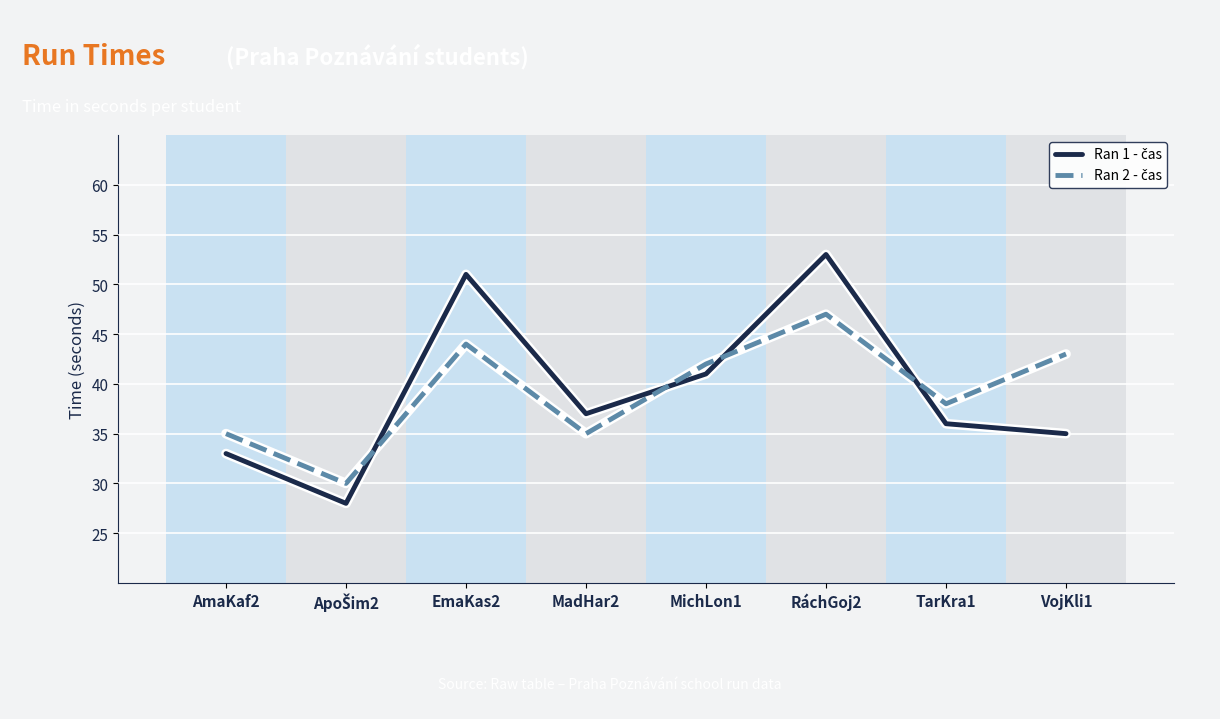

Count the number of data series in this chart.

2